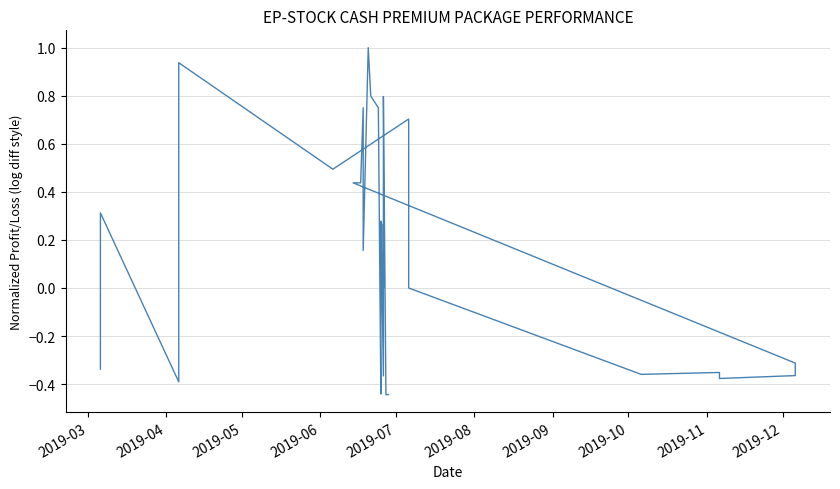

What is the difference between the second highest and minimum values?

1.4